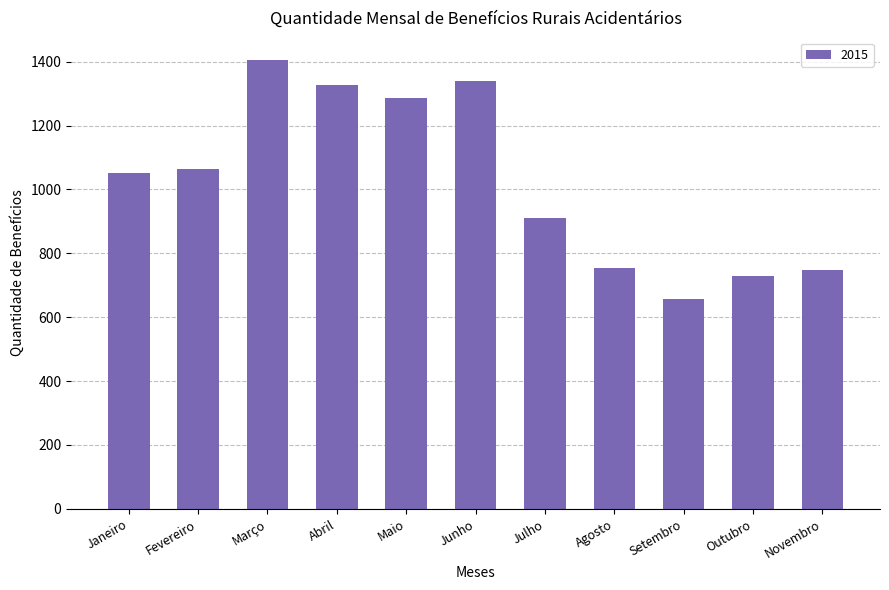

Which has a higher value, Janeiro or Maio?

Maio